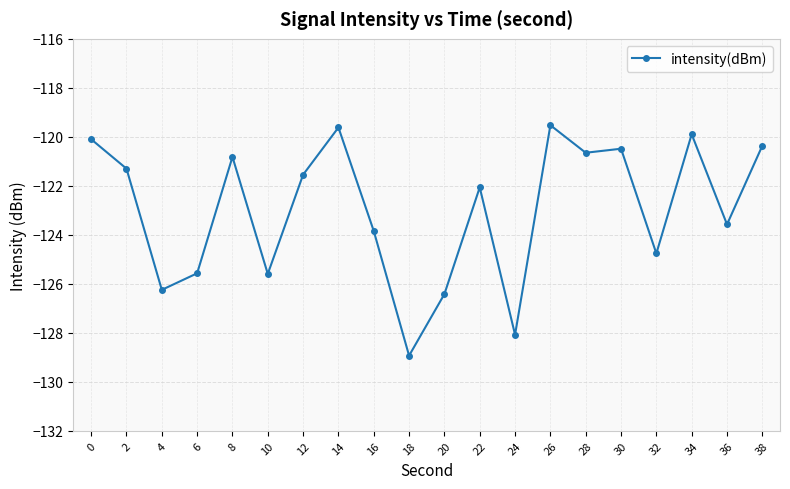

What value does the data have at 32?

-124.8